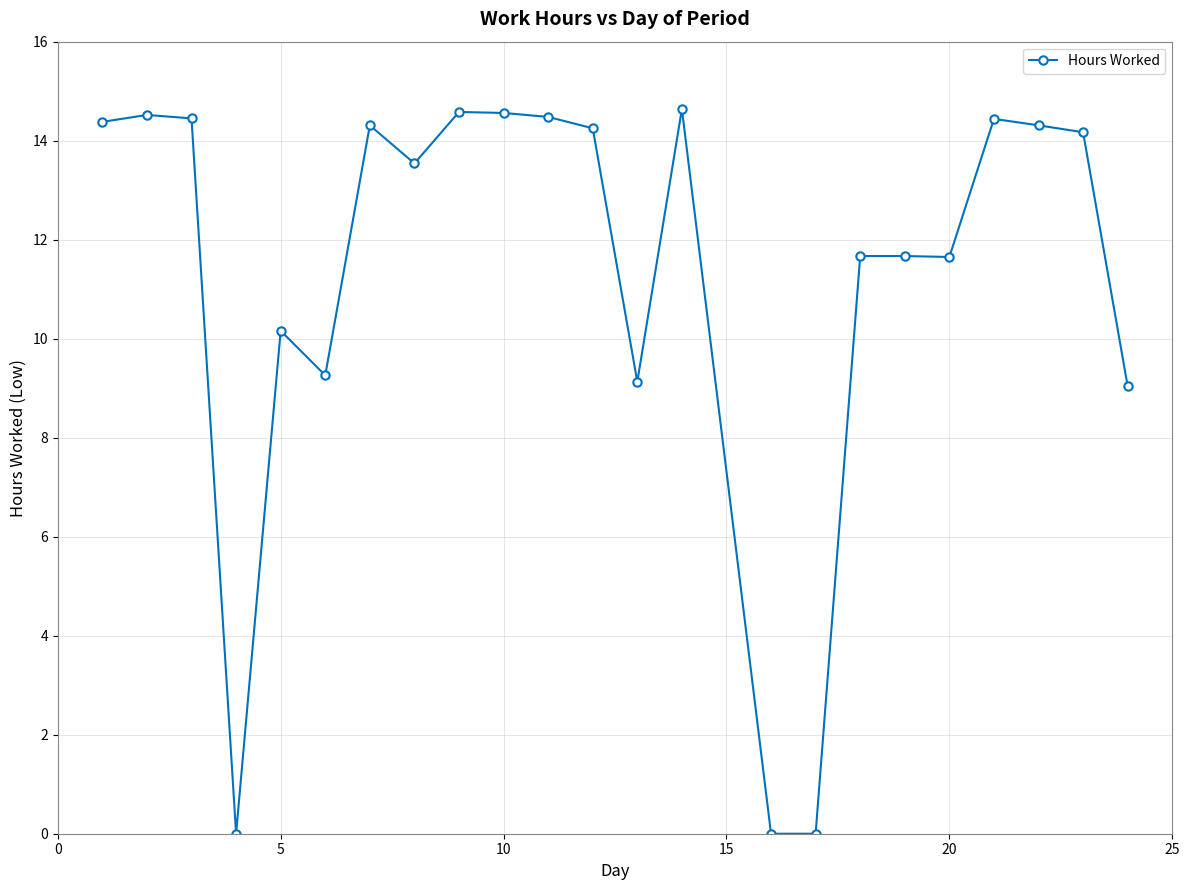

What is the average value?

11.3